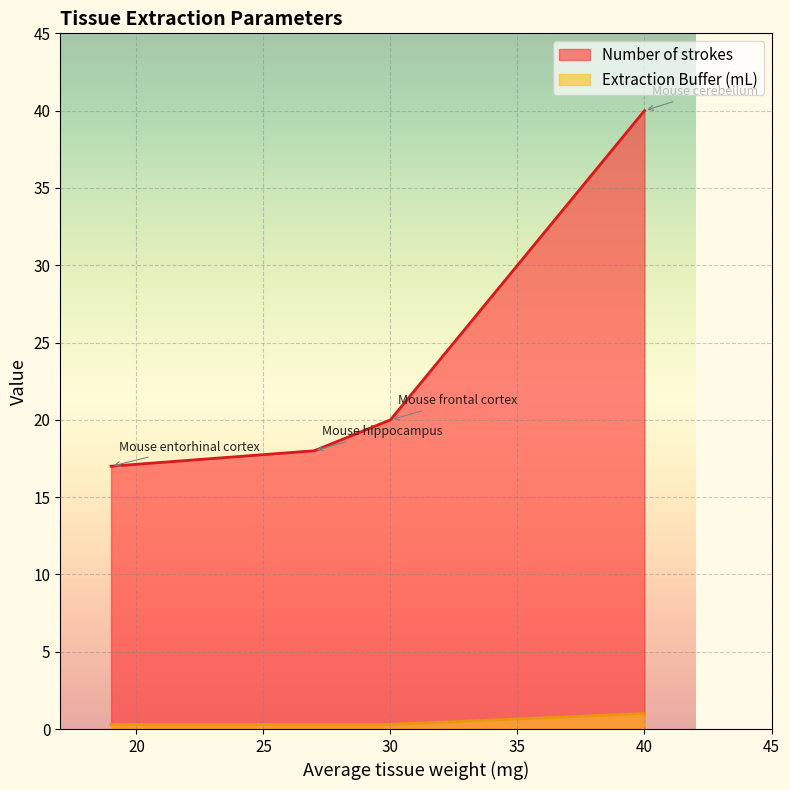

At which category does the chart reach its minimum across all series?

Mouse frontal cortex